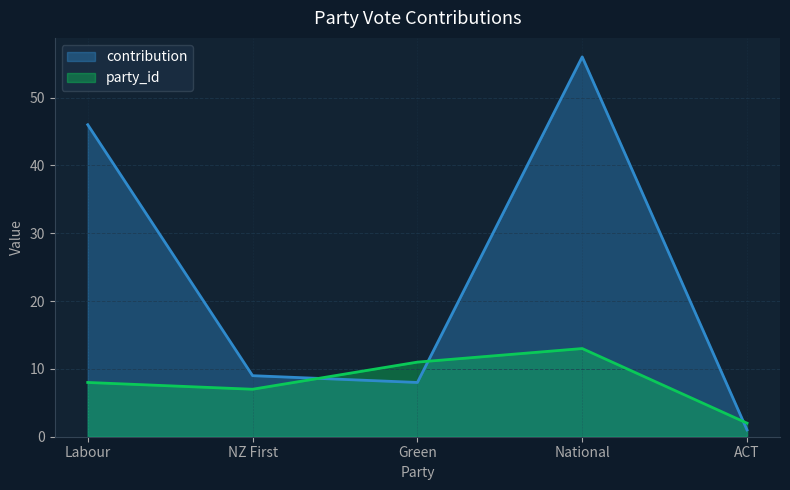

After their last crossing, which series has the higher values: contribution or party_id?

party_id